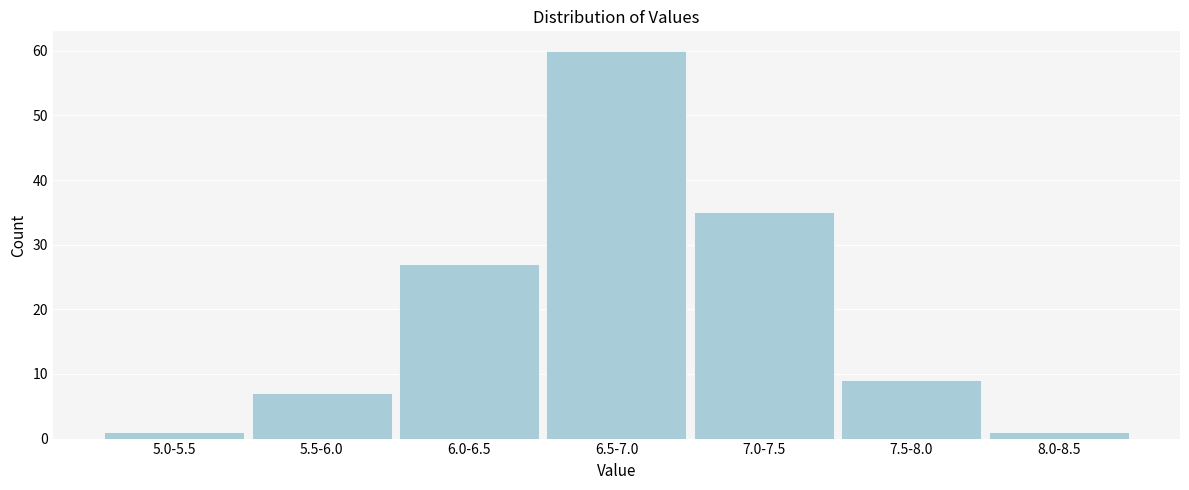

Reading left to right, transcribe all the data shown in this chart.

1	7	27	60	35	9	1